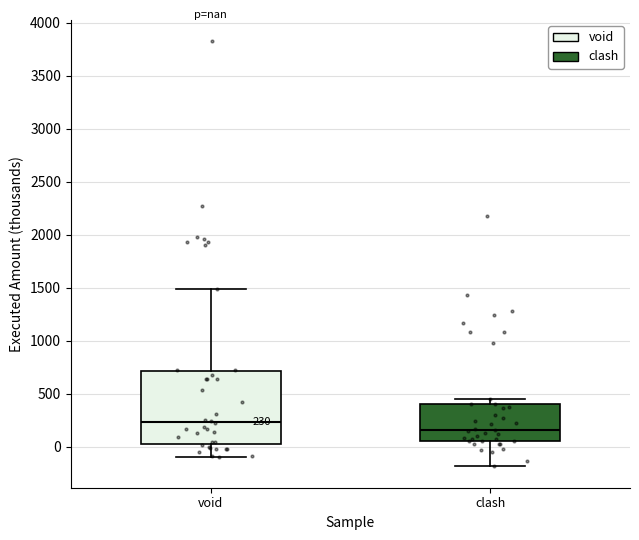

Comparing the boxes themselves (not the whiskers), which one is the tallest?

void